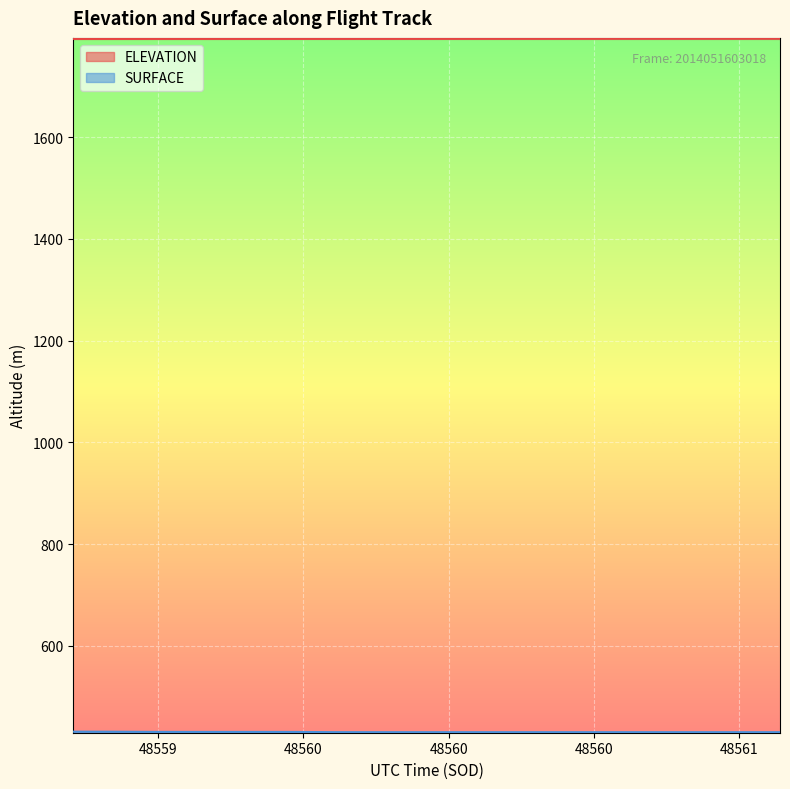

True or false: ELEVATION and SURFACE intersect in this chart.

False